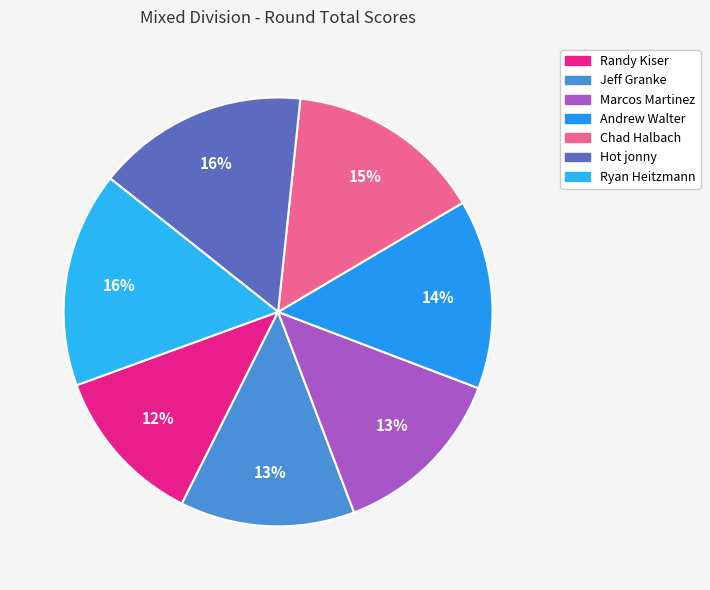

To the nearest percent, what percentage of the pie is Hot jonny?

16%